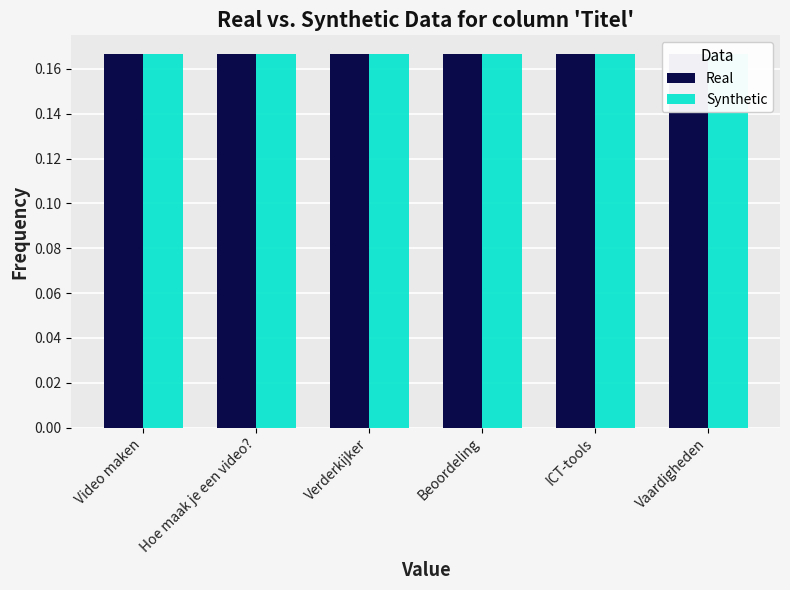

At which label is Synthetic closest to 0?

Vaardigheden